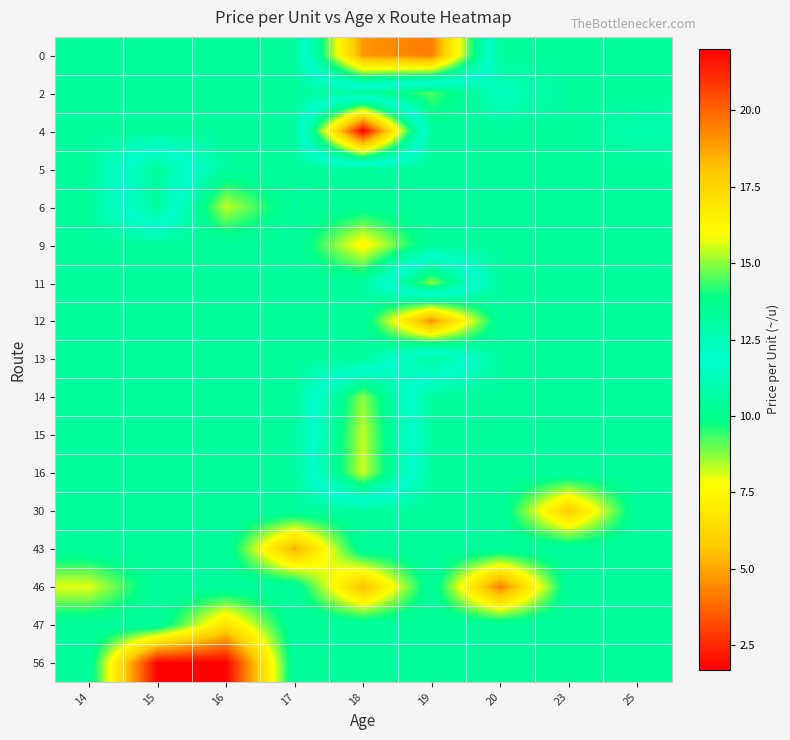

Rank the series by their maximum value, from highest to lowest.

4, 0, 16, 15, 11, 14, 5, 13, 6, 2, 9, 12, 30, 43, 46, 47, 56